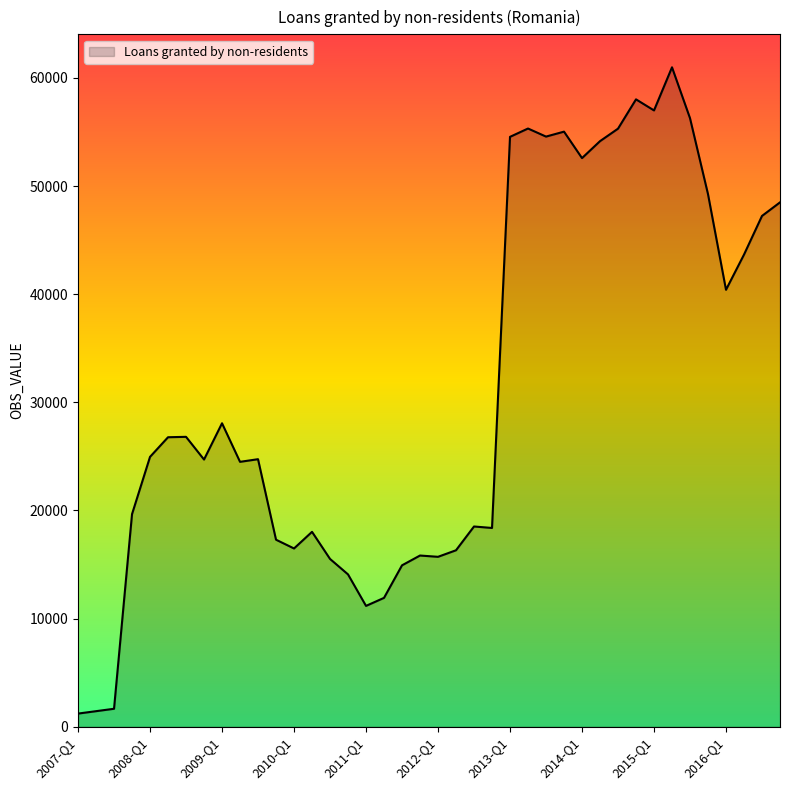

What is the difference between the maximum and minimum values?

59774.1